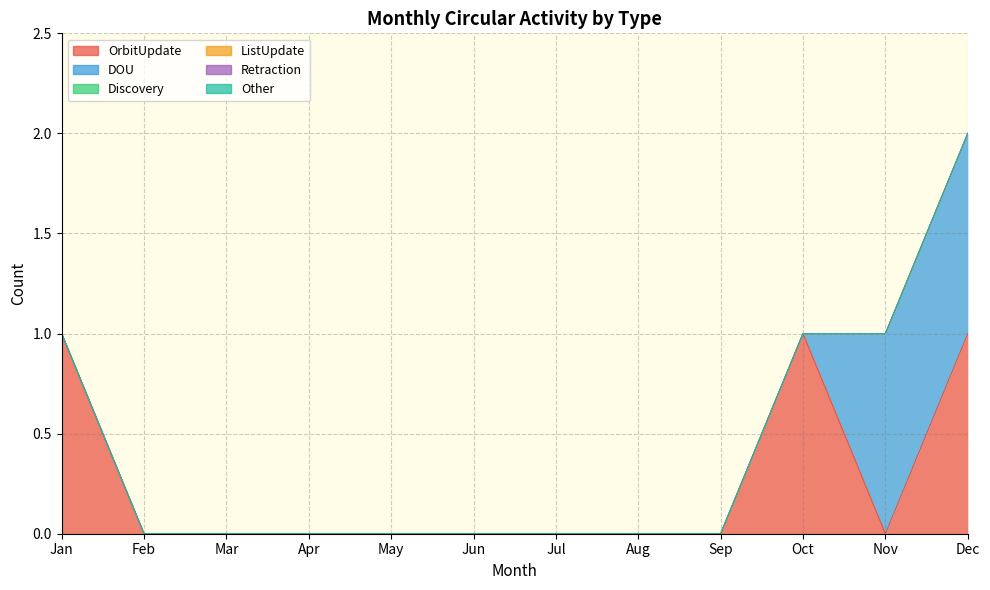

At which label is OrbitUpdate closest to 0?

Feb